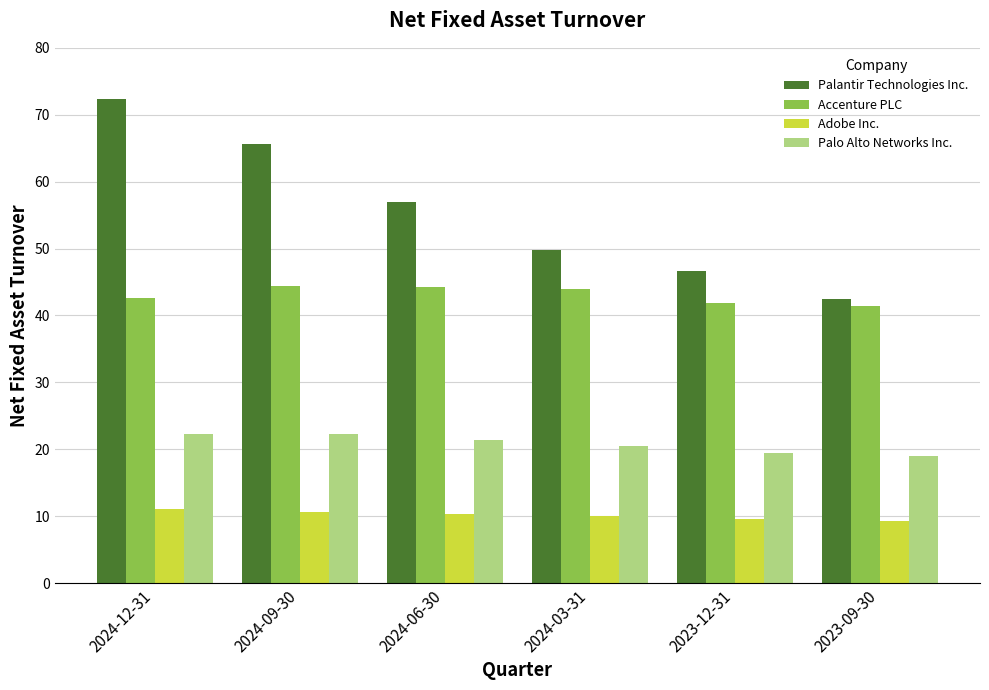

The value of Adobe Inc. at 2023-09-30 is 9.3. True or false?

True